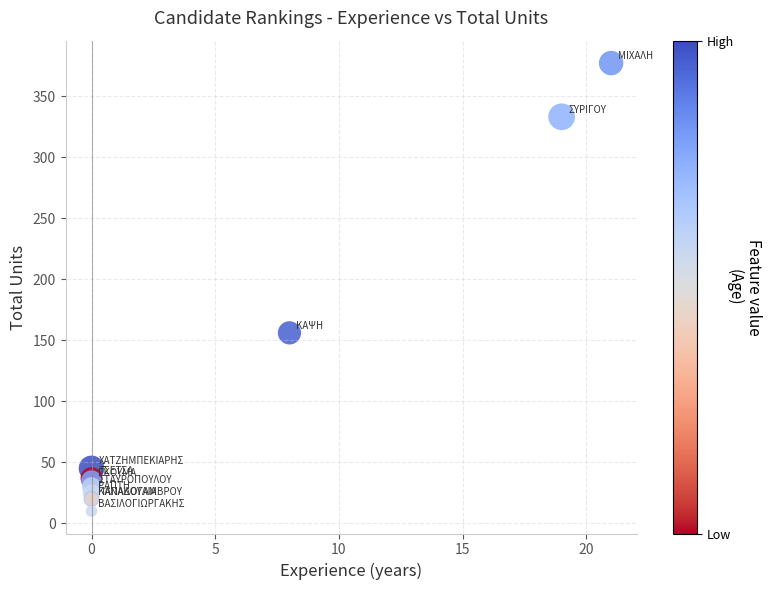

What Y value in the scatter plot is closest to 193?

156